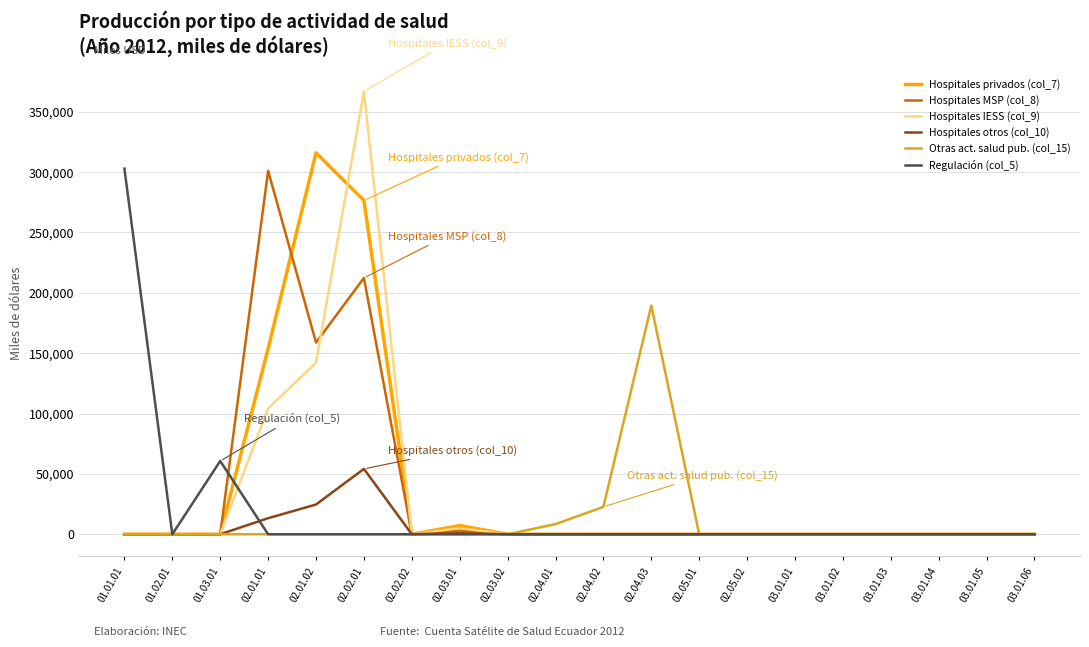

What is the total value across all series at 02.03.01?

16092